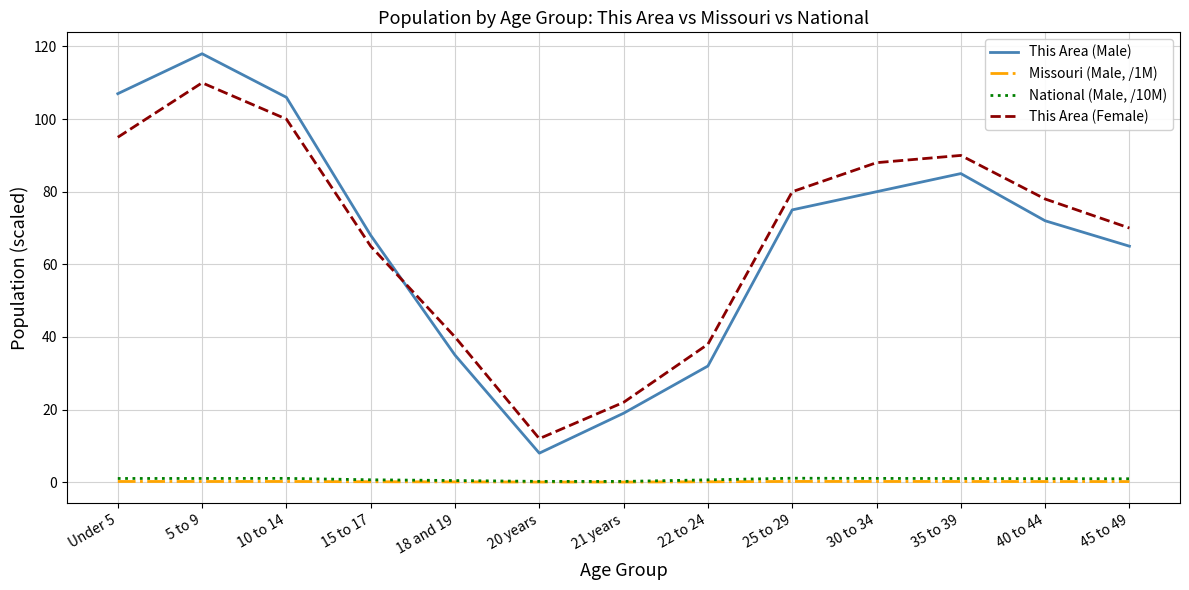

List the series in order of their peak value, lowest first.

Missouri (Male, /1M), National (Male, /10M), This Area (Female), This Area (Male)